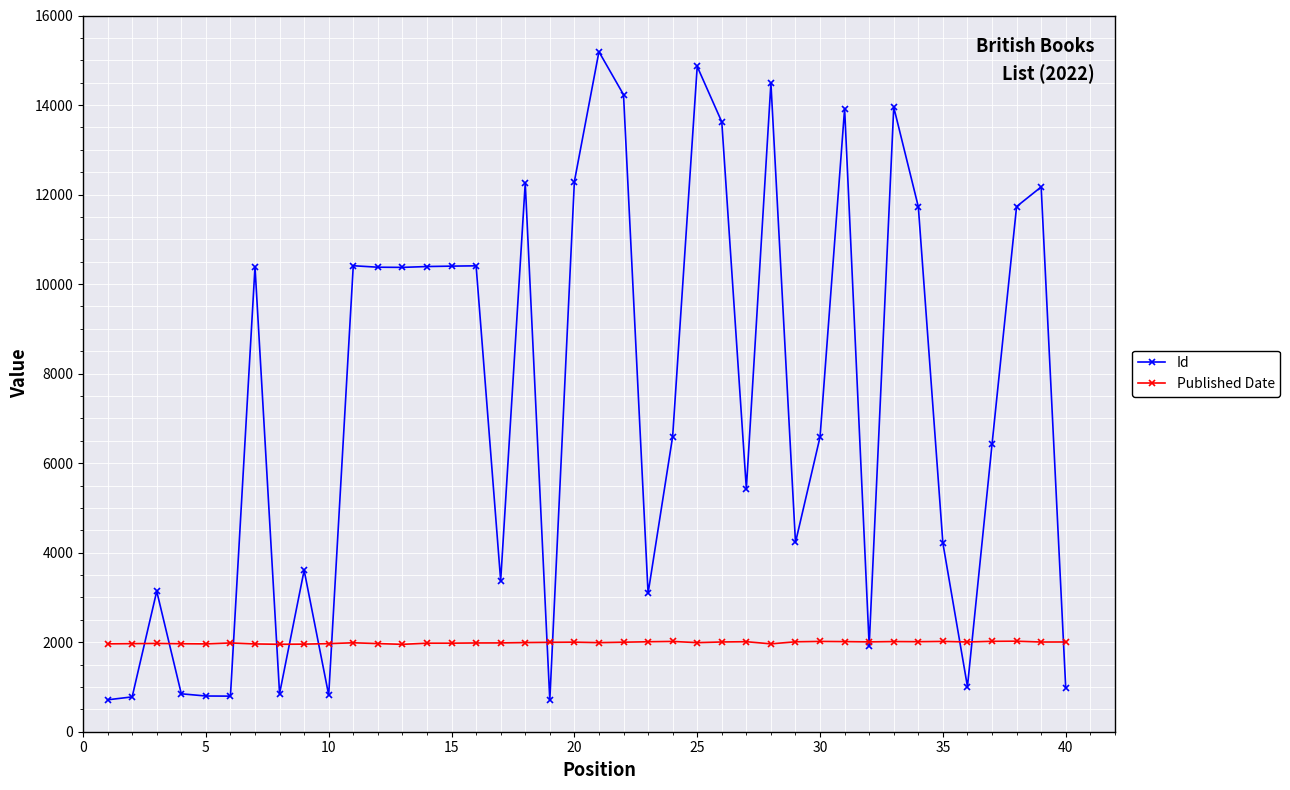

How many data points in Published Date are less than 1992?

20